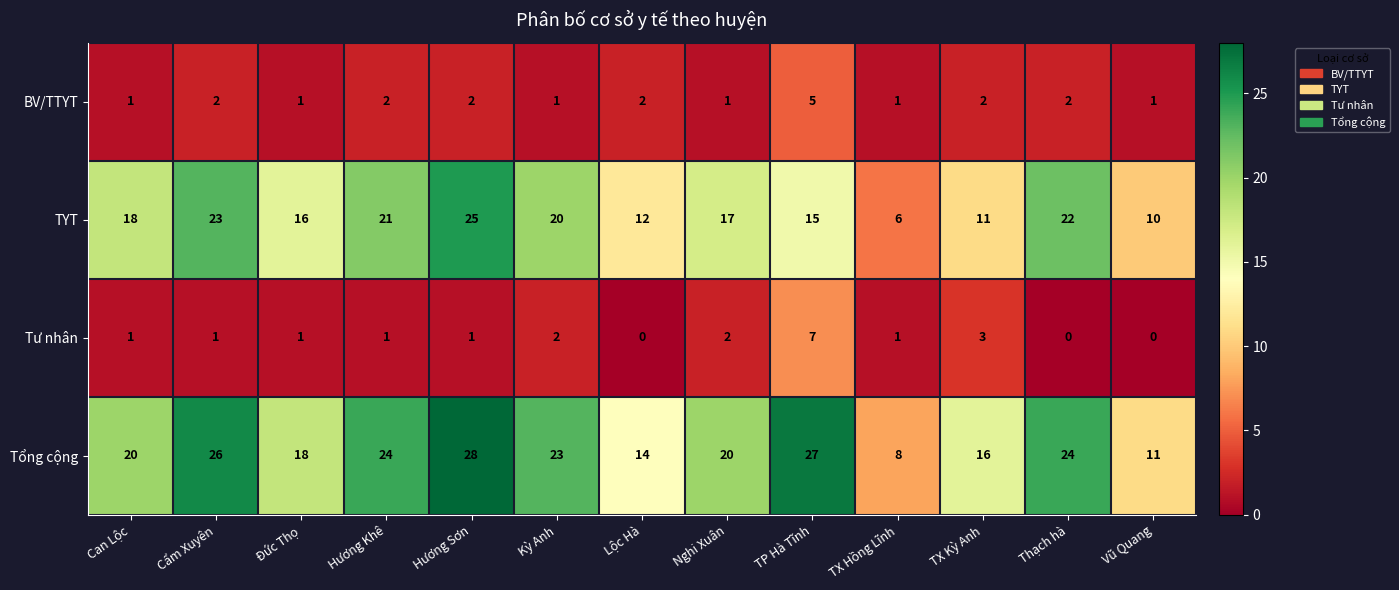

Which series has the largest range (max minus min)?

Tổng cộng